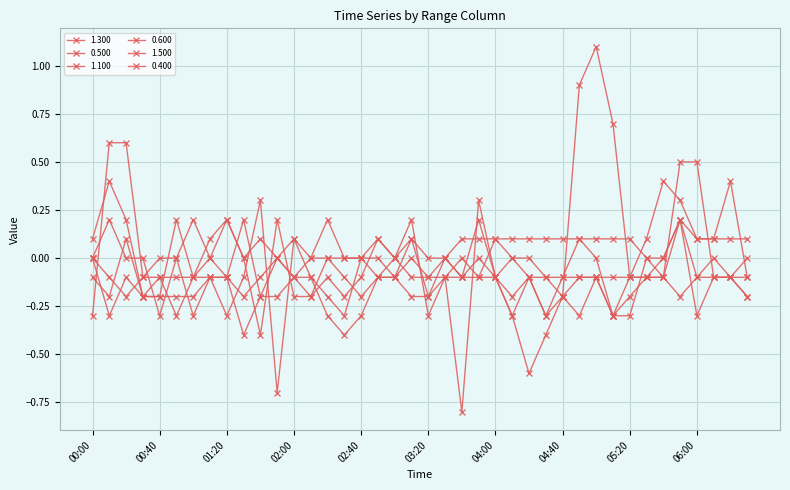

Which series has the widest spread of values?

0.400